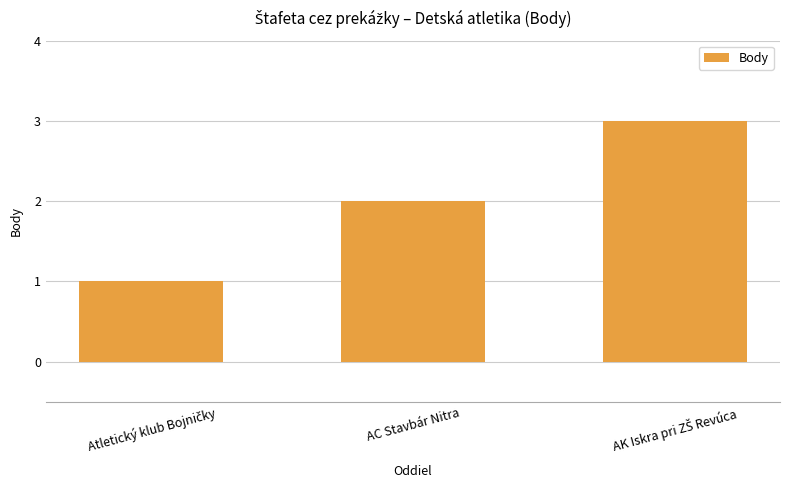

What is the maximum value shown in the chart?

3